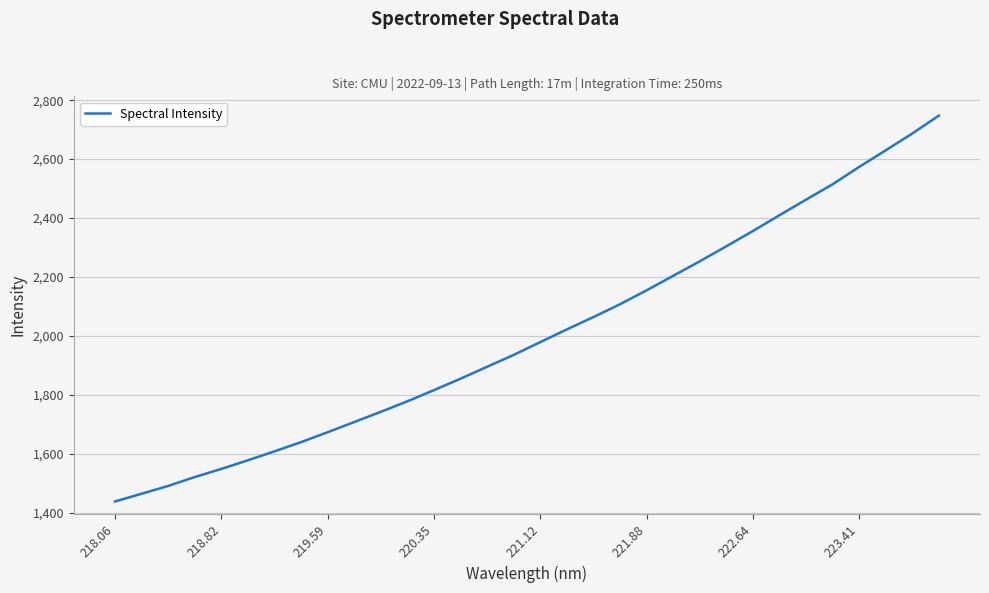

What is the difference between the maximum and minimum values?

1310.0